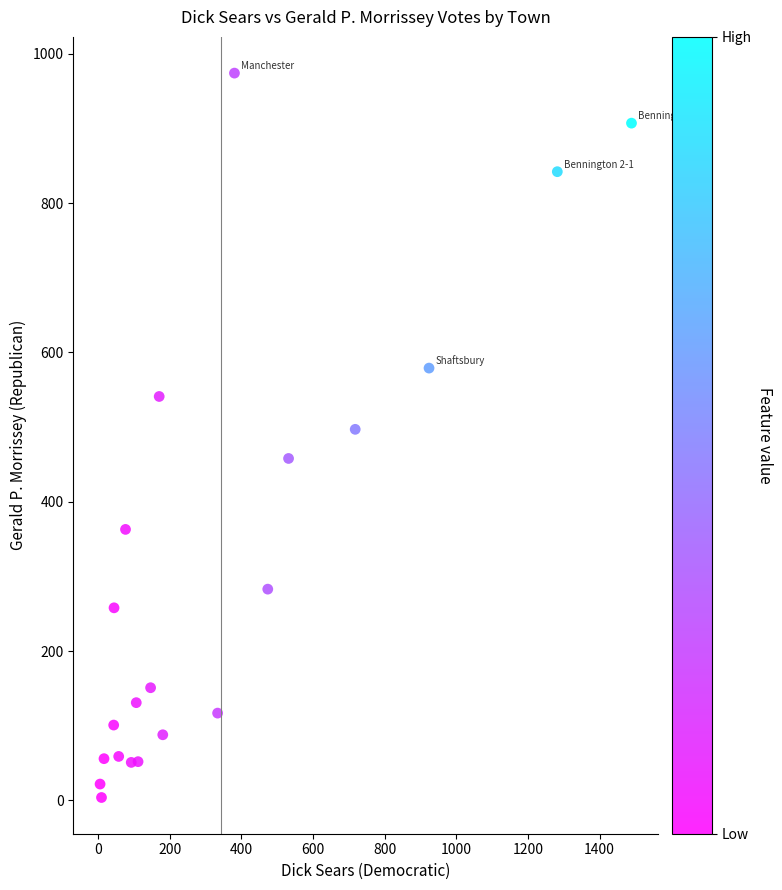

What is the range of X values (max minus min)?

1483